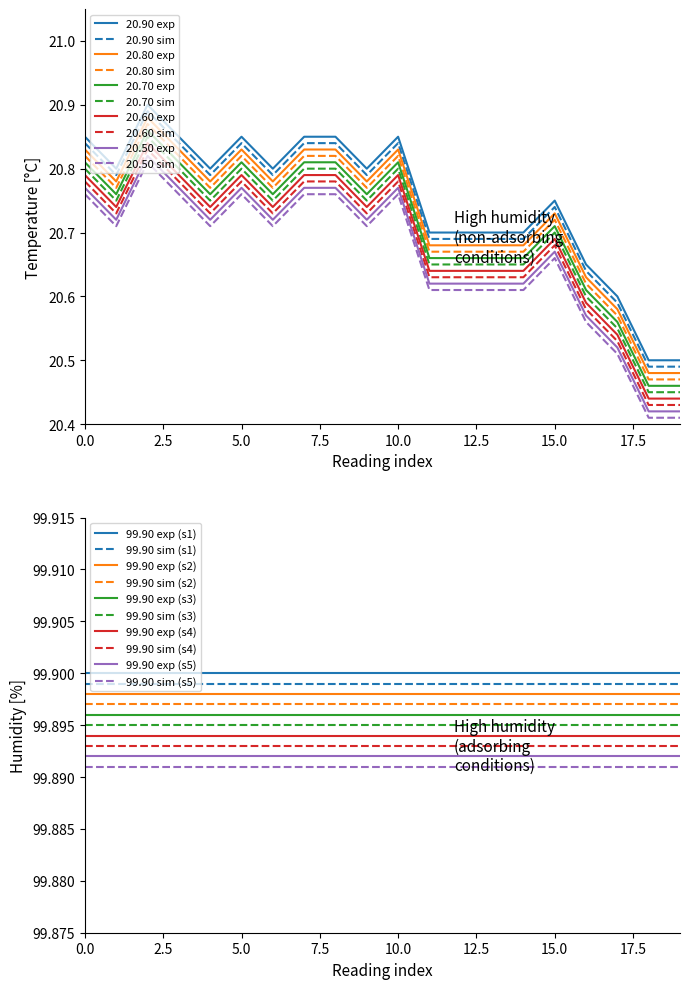

True or false: 20.60 exp and 20.50 sim cross at least once.

False